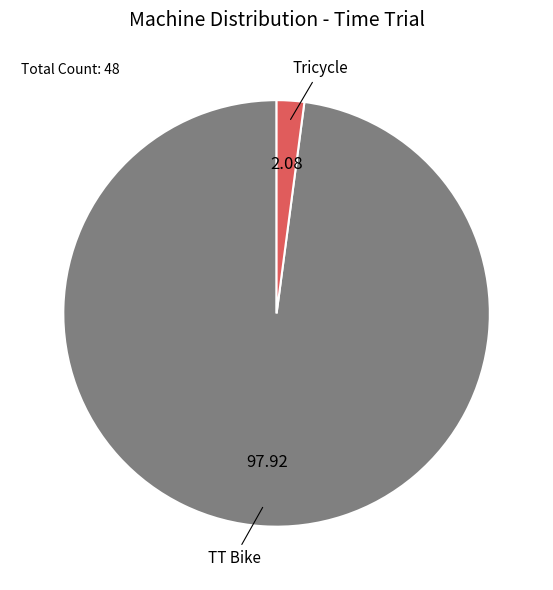

Is there any slice that represents more than half of the pie?

Yes